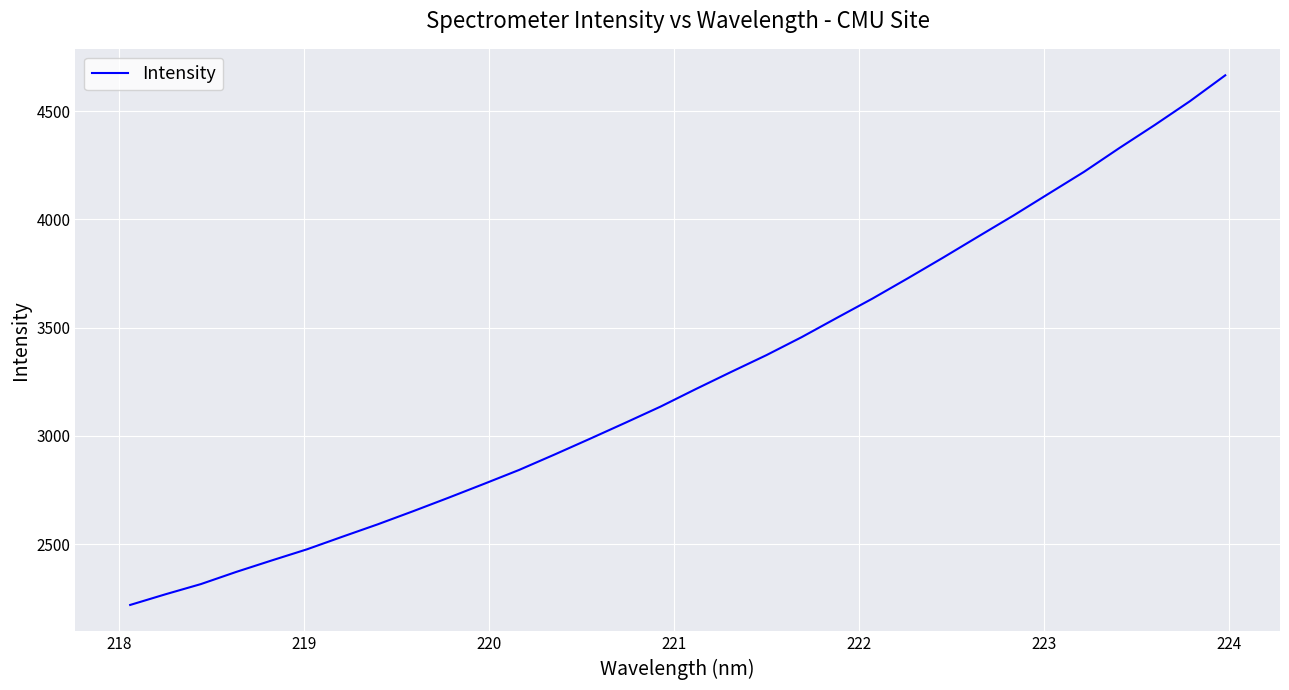

What is the difference between the maximum and minimum values?

2446.5